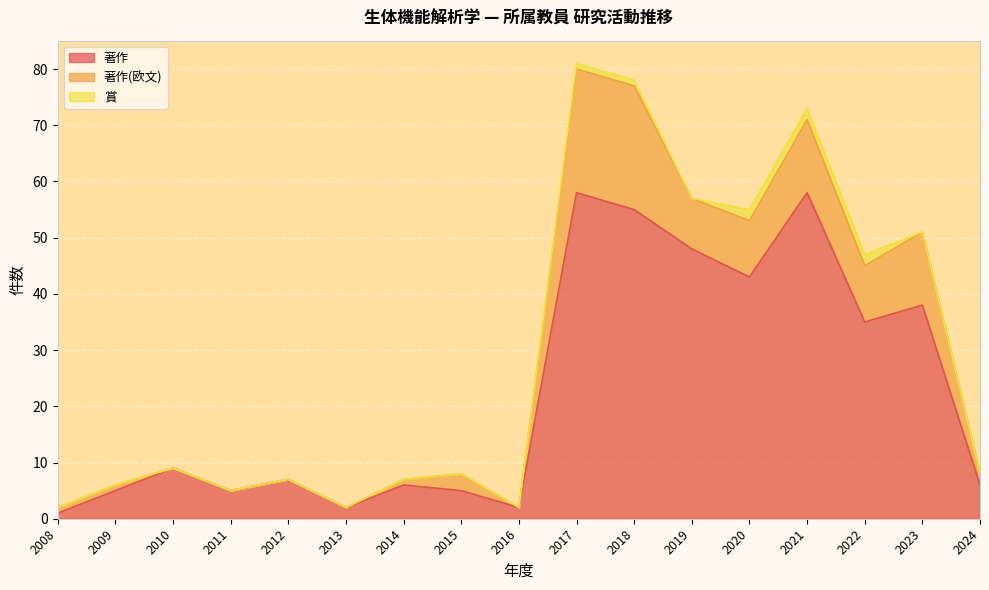

In 著作, how many points are higher than both neighbors (excluding endpoints)?

6